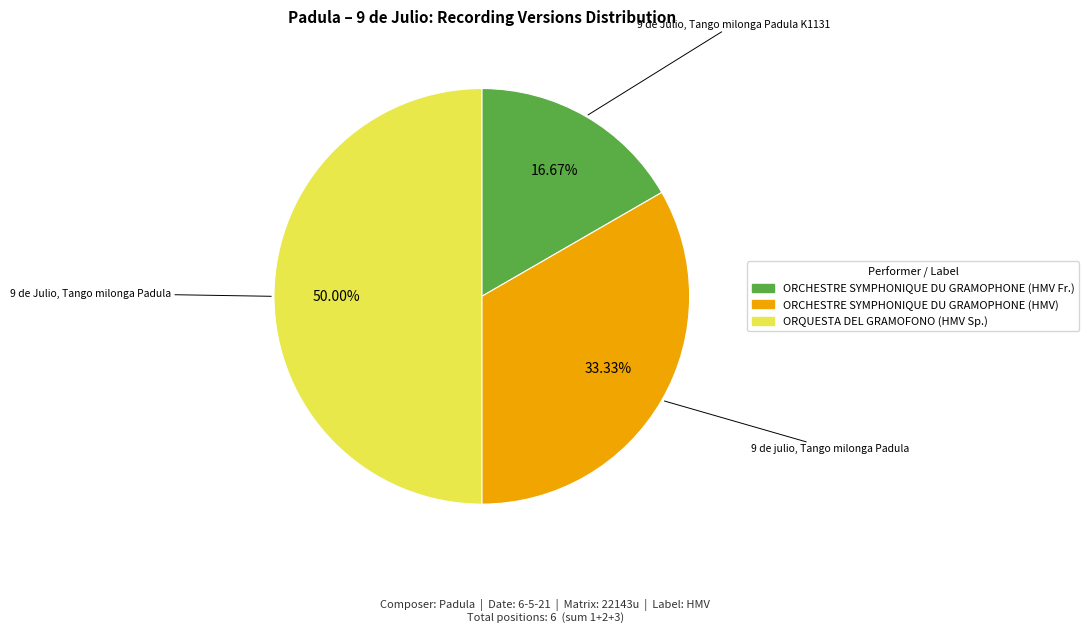

Is there a majority slice in this chart?

No